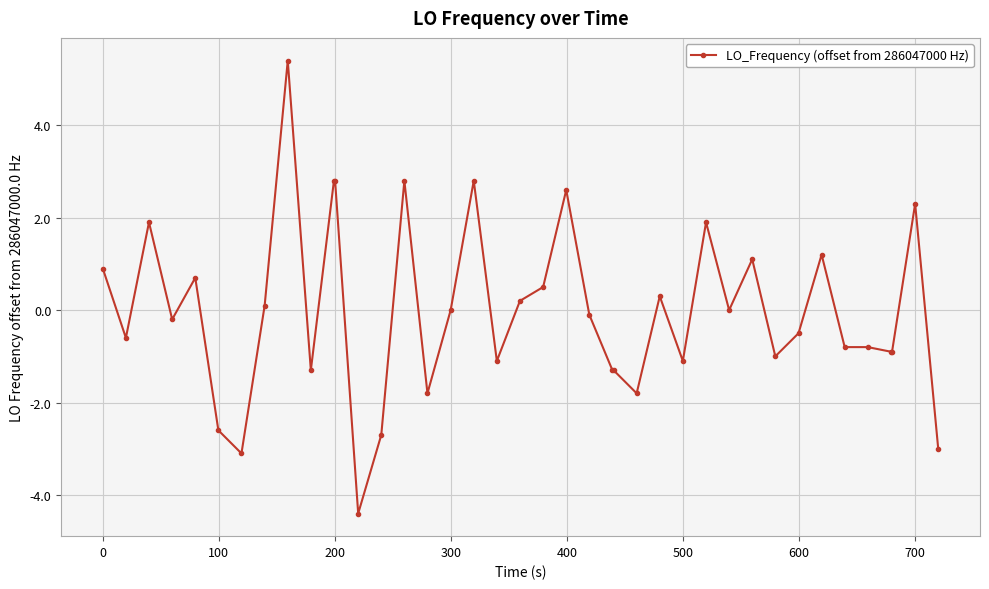

What is the difference between the maximum and minimum values?

9.8